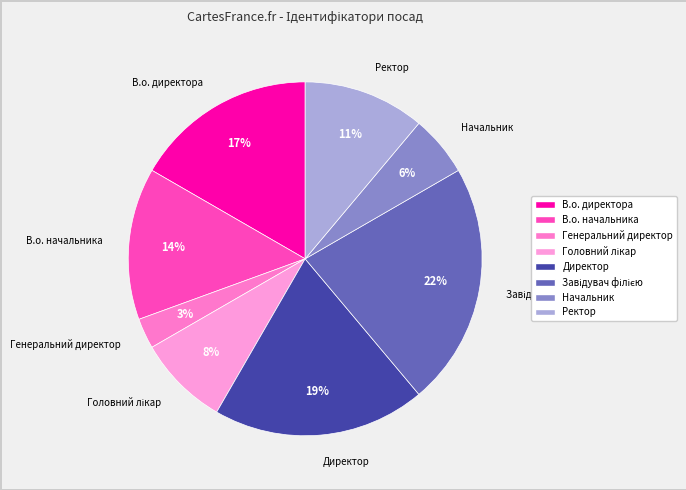

To the nearest percent, what portion does Генеральний директор represent?

3%